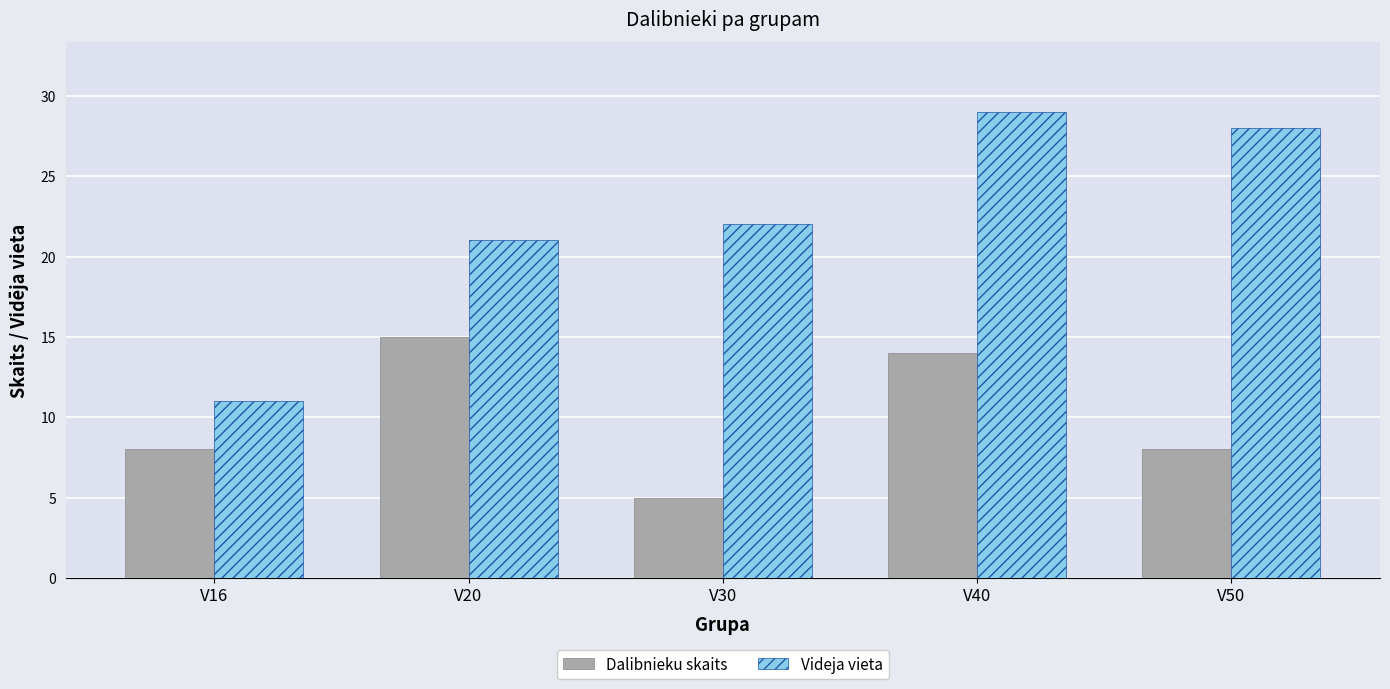

Where is Videja vieta nearest to the value 20?

V20